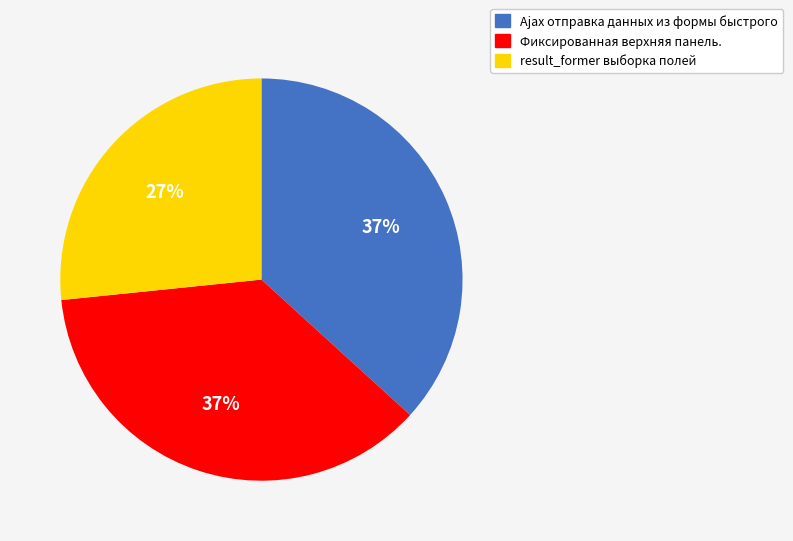

To the nearest percent, what portion does Фиксированная верхняя панель. represent?

37%